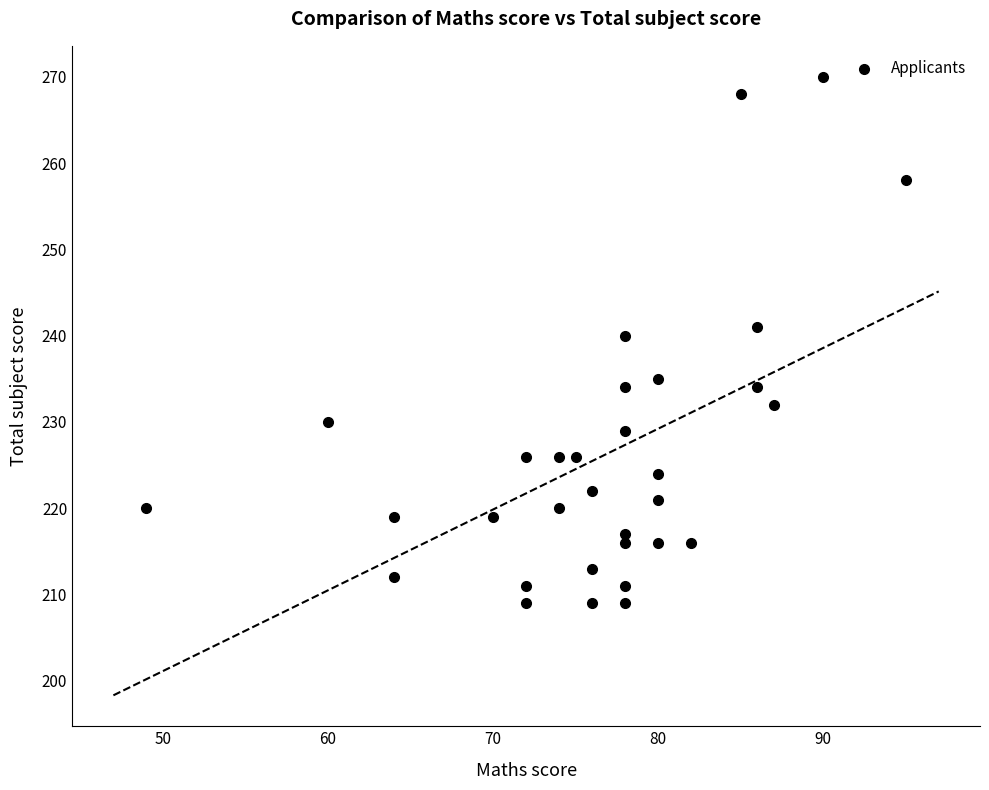

What is the range of Y values (max minus min)?

61